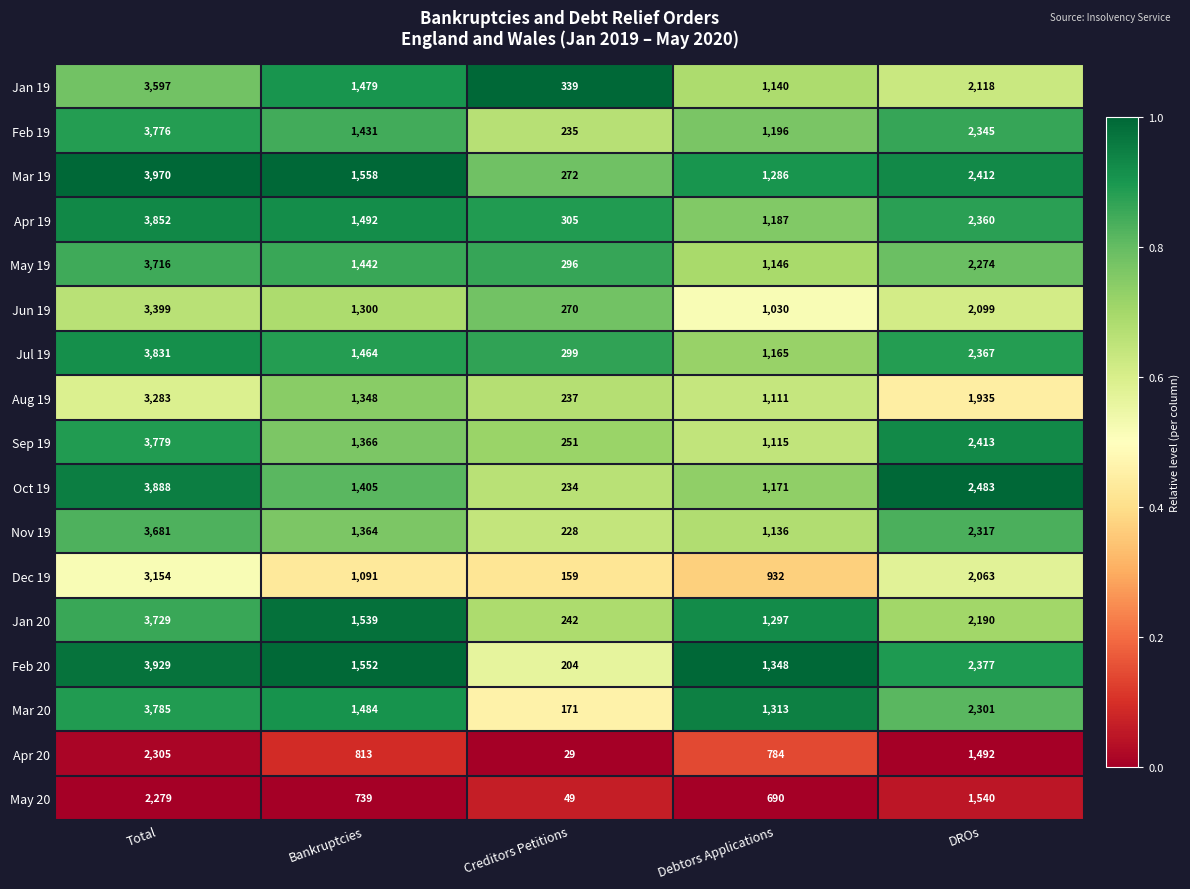

What is the difference between the Dec 19 values at Bankruptcies and Creditors Petitions?

932